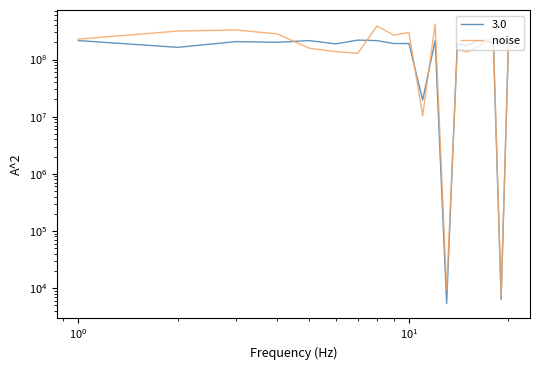

How many values are below 203371653?

10